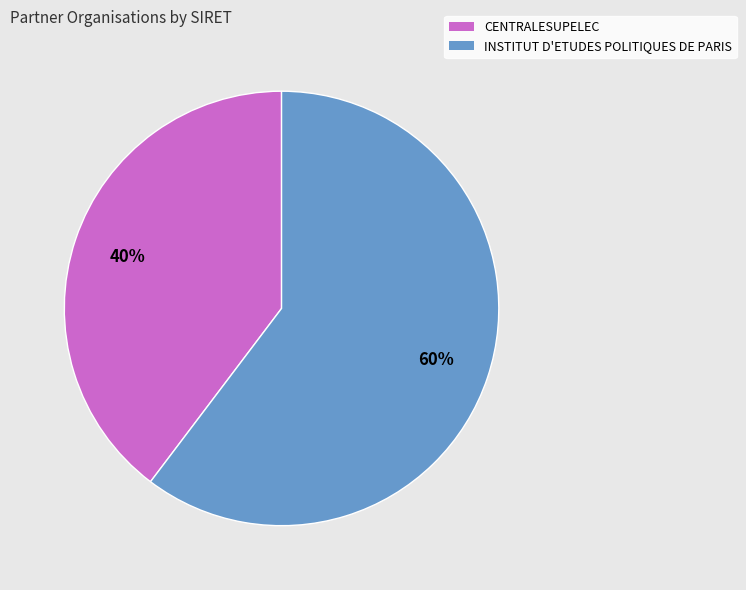

The CENTRALESUPELEC slice represents 40% of the pie. True or false?

True